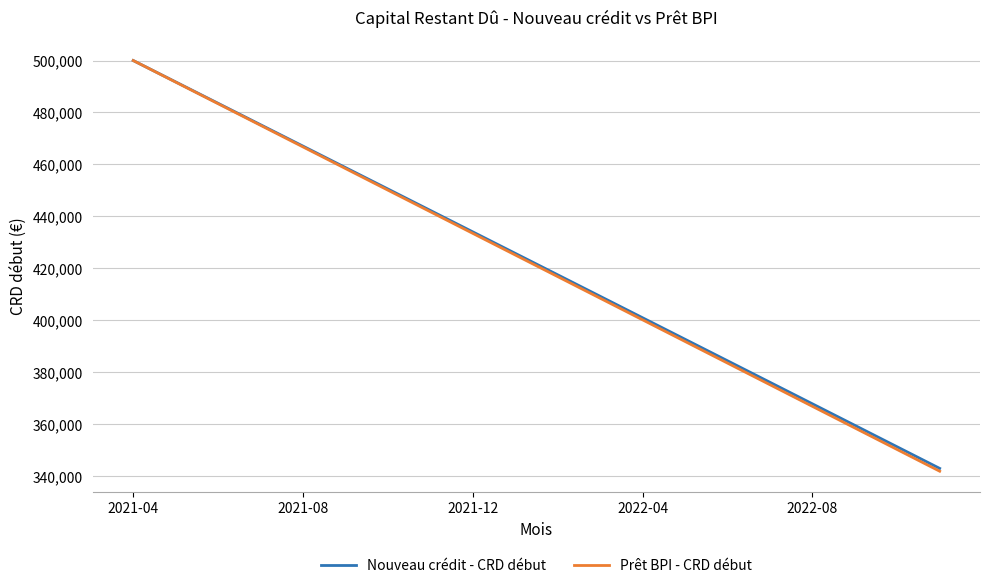

True or false: Prêt BPI - CRD début has more than 1 points higher than both neighbors.

False